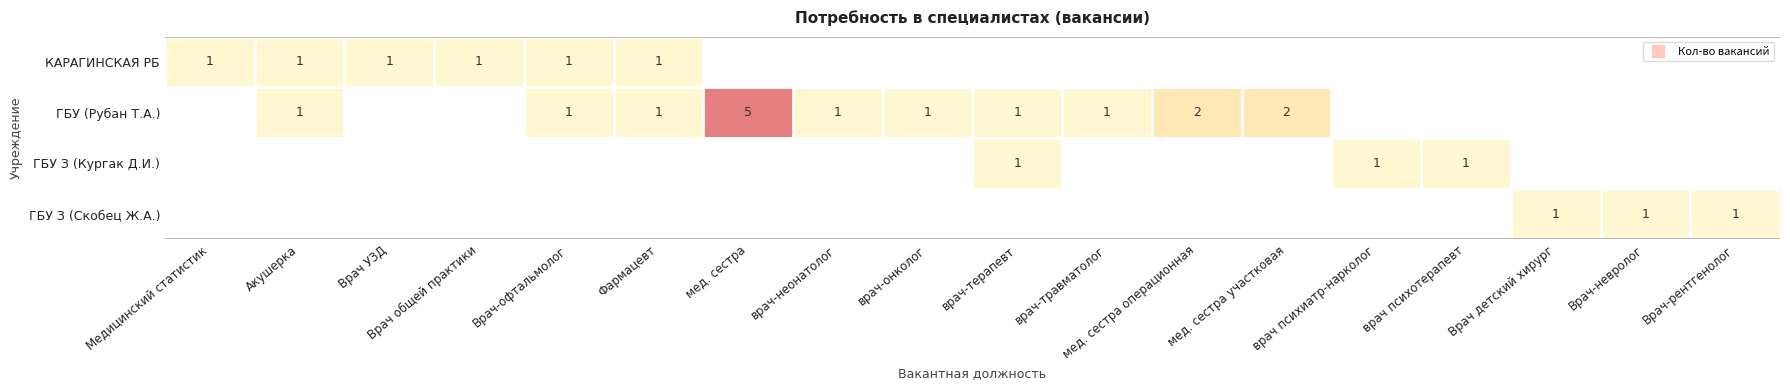

How many values in the ГБУ З (Кургак Д.И.) series exceed 0?

3